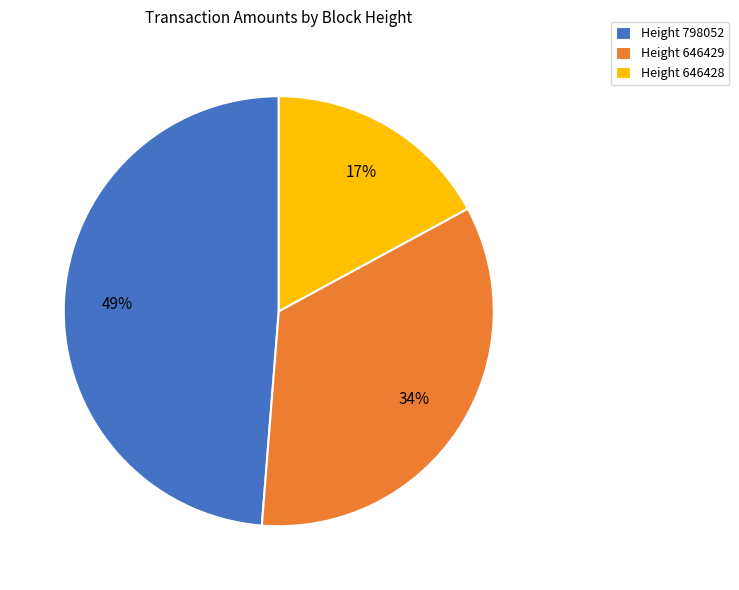

How many slices are in this pie chart?

3